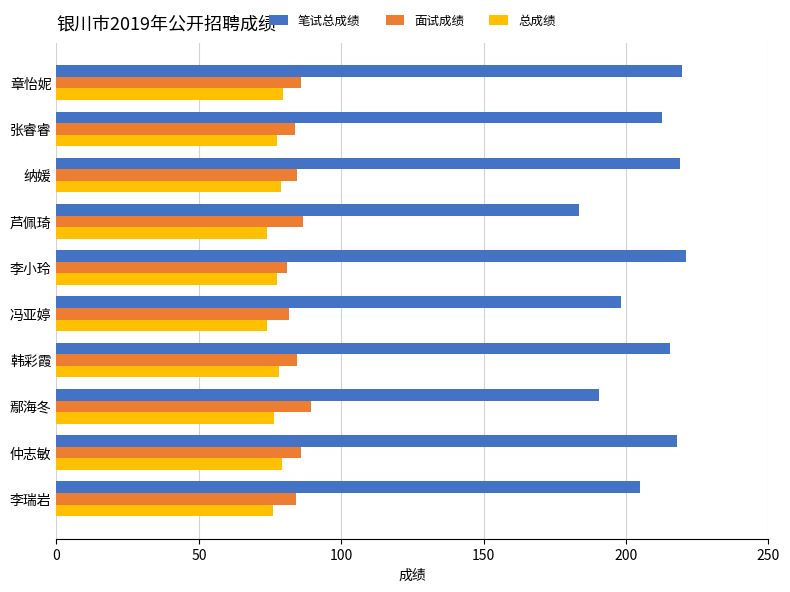

What is the lowest value of the 总成绩 series?

73.8